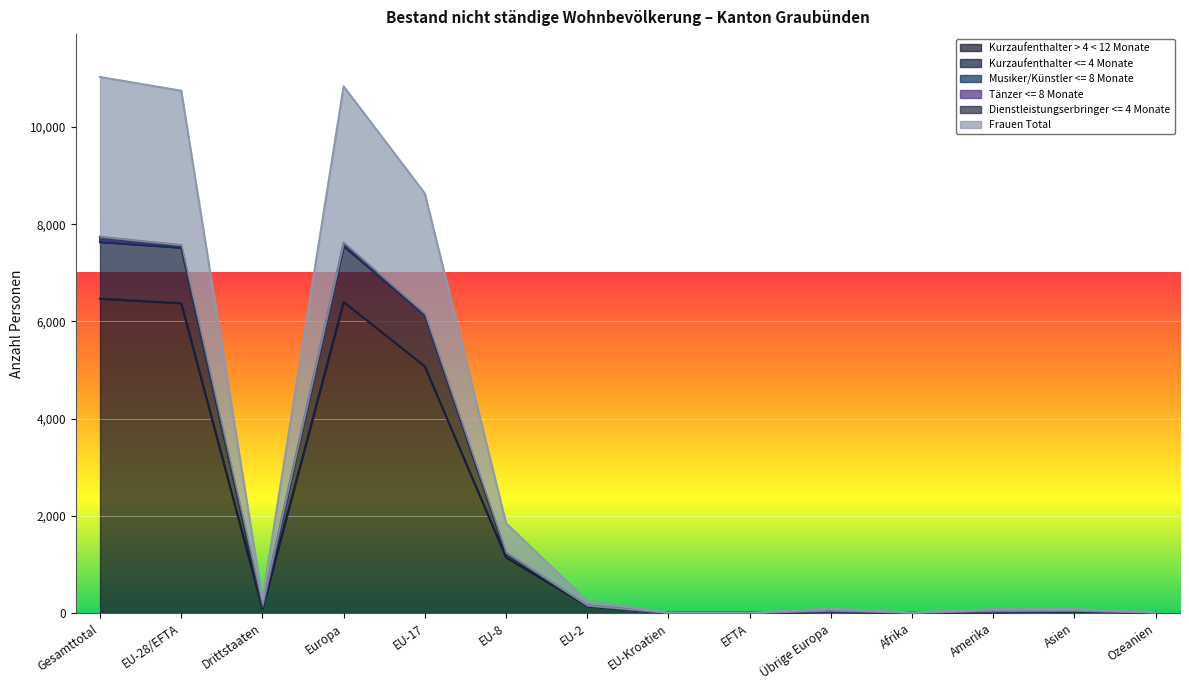

Read the Kurzaufenthalter > 4 < 12 Monate value at Europa, to the nearest 100.

6400